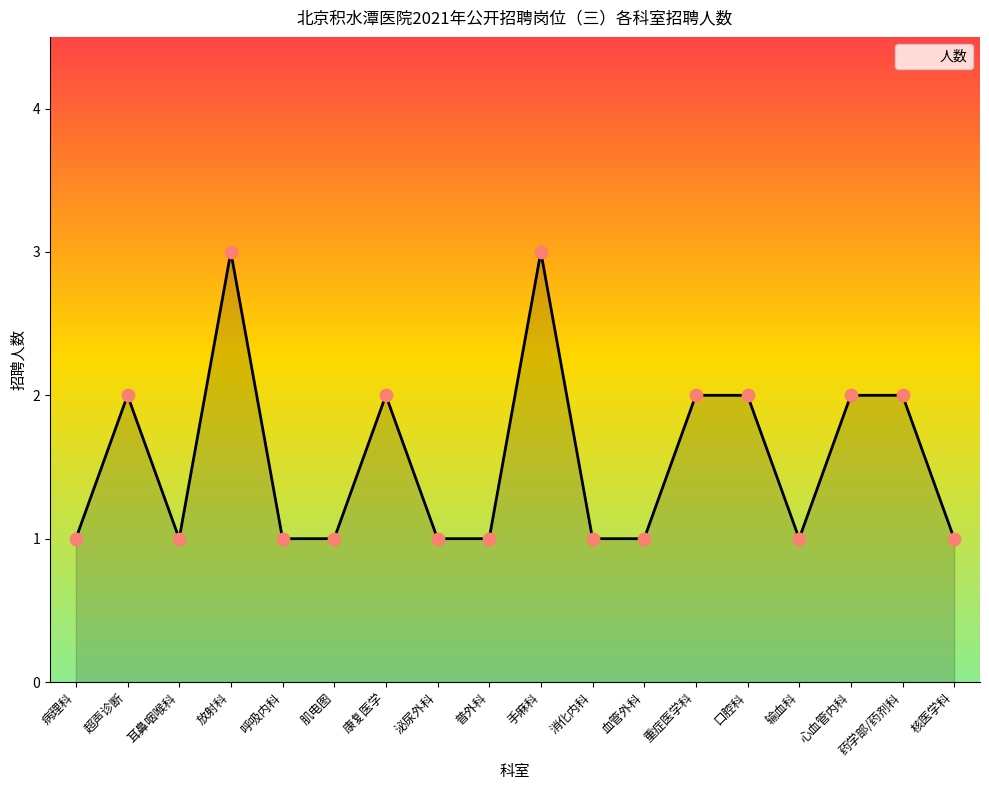

What is the change in value from 病理科 to 药学部/药剂科?

+1